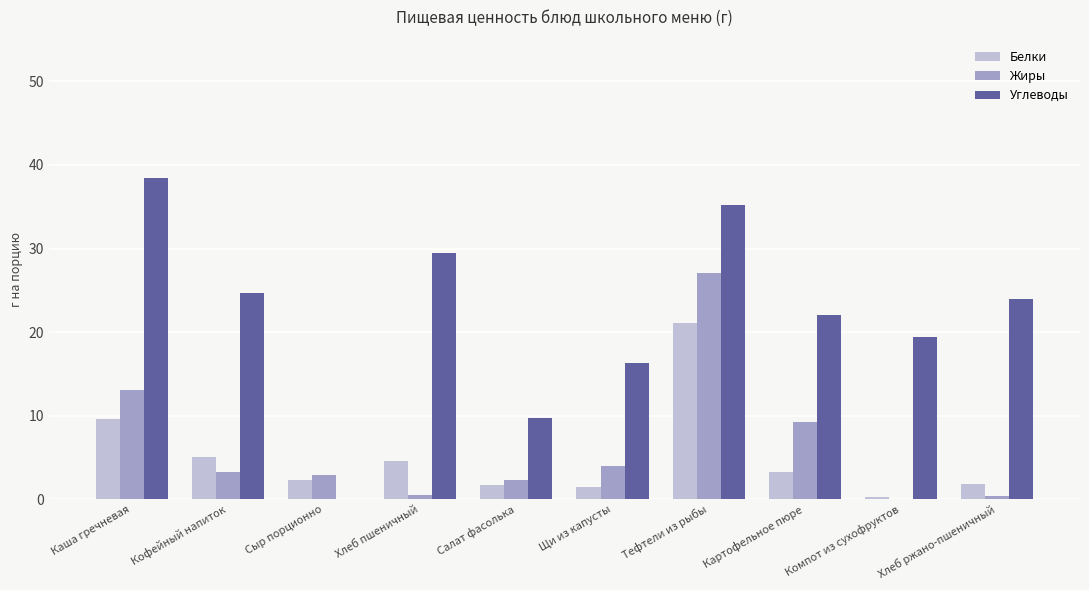

At which category is the sum across all series the highest?

Тефтели из рыбы